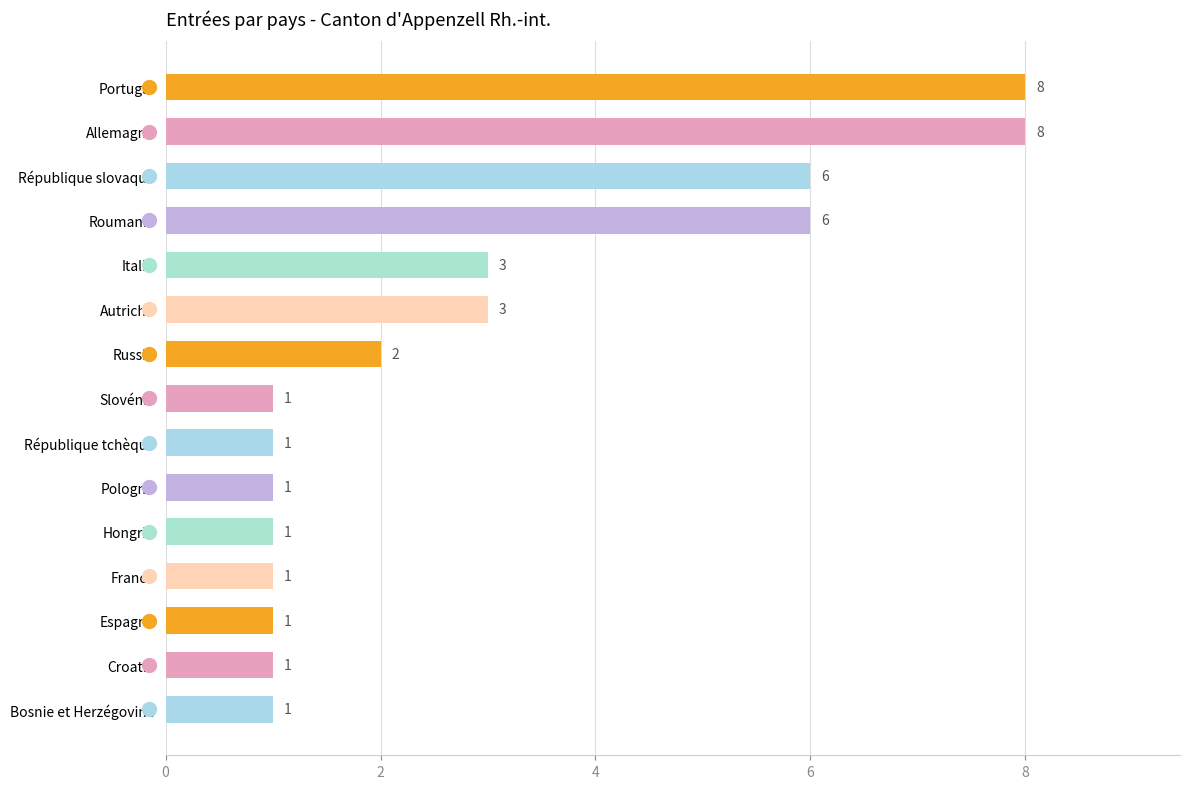

Reading top to bottom, what are all the values shown in this chart?

Portugal=8	Allemagne=8	République slovaque=6	Roumanie=6	Italie=3	Autriche=3	Russie=2	Slovénie=1	République tchèque=1	Pologne=1	Hongrie=1	France=1	Espagne=1	Croatie=1	Bosnie et Herzégovine=1